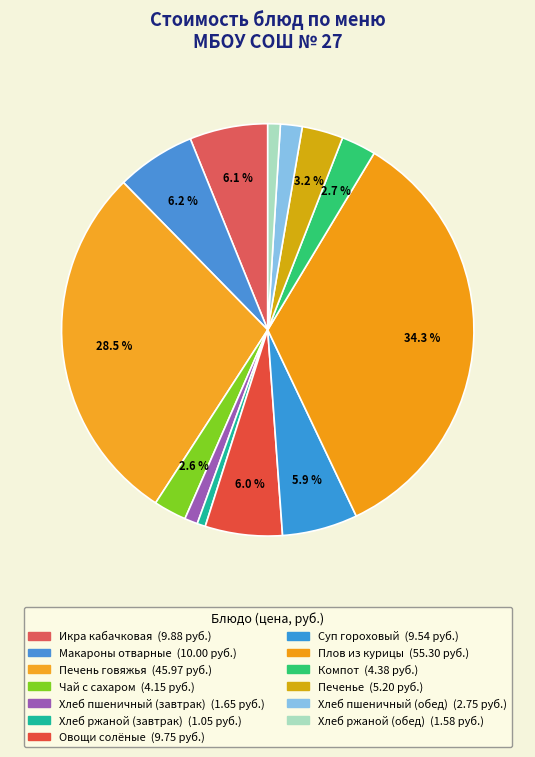

What portion of the pie excludes Компот?

97.3%